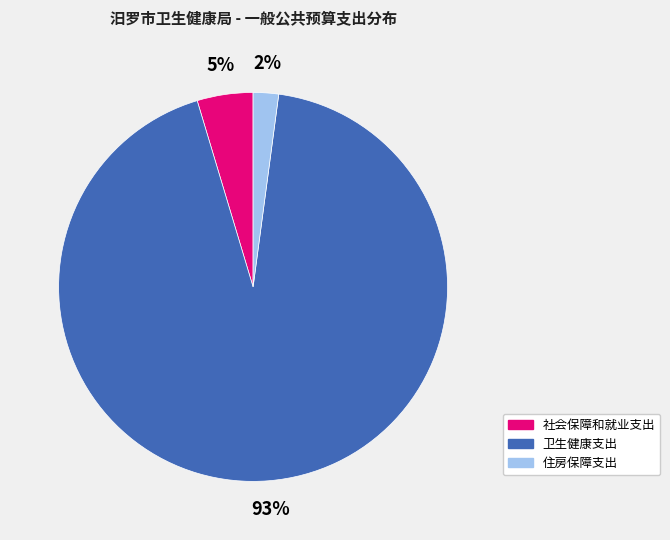

Is there a majority slice in this chart?

Yes